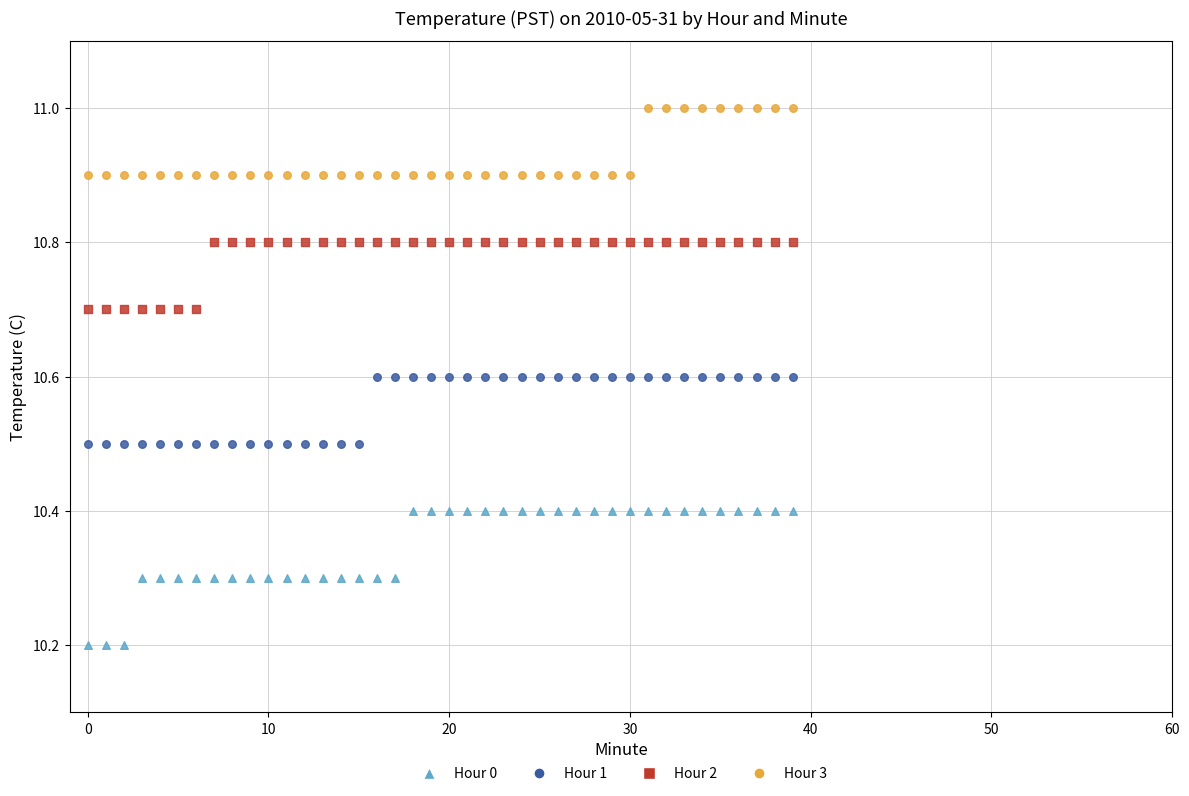

Which series contains the lowest Y value?

Hour 0